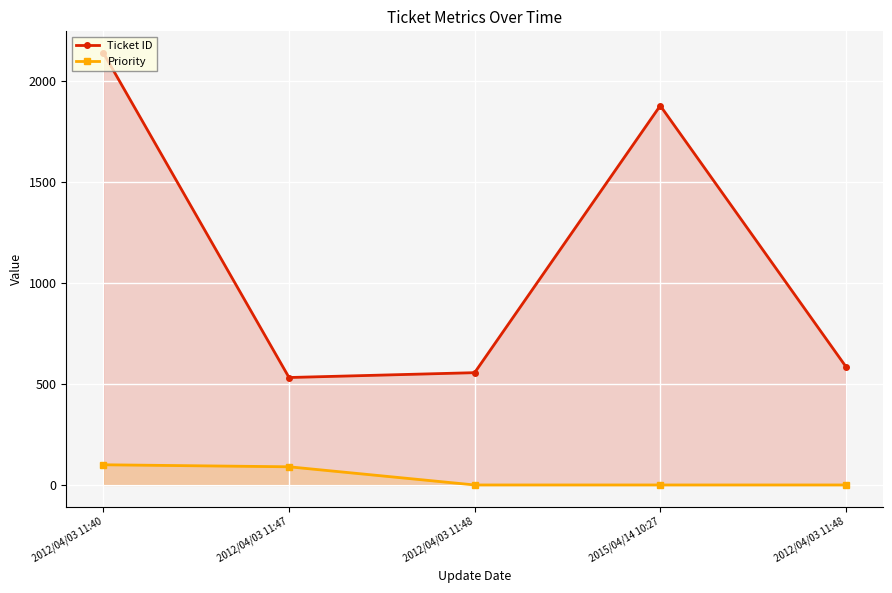

How many values in the Ticket ID series are below 586?

2